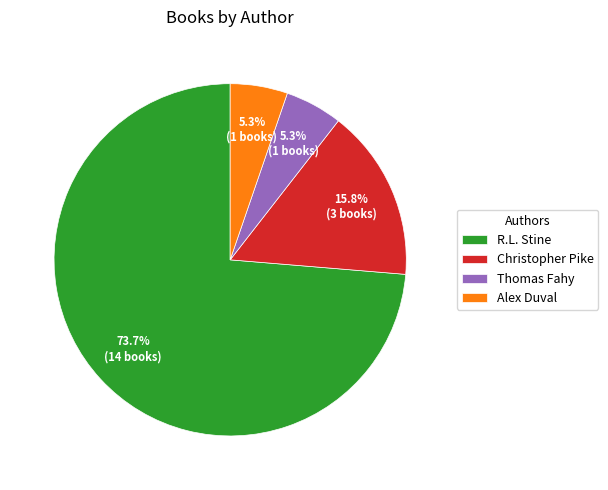

Approximately how many times larger is the value at R.L. Stine compared to Christopher Pike?

4.7